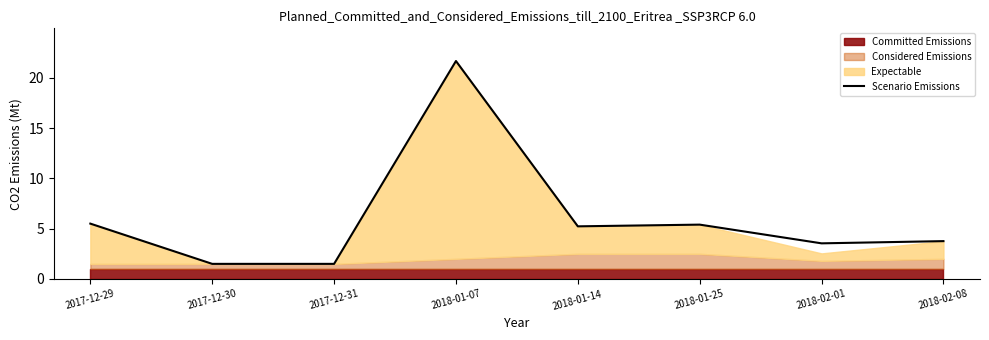

At which label is the value closest to 11?

2017-12-29